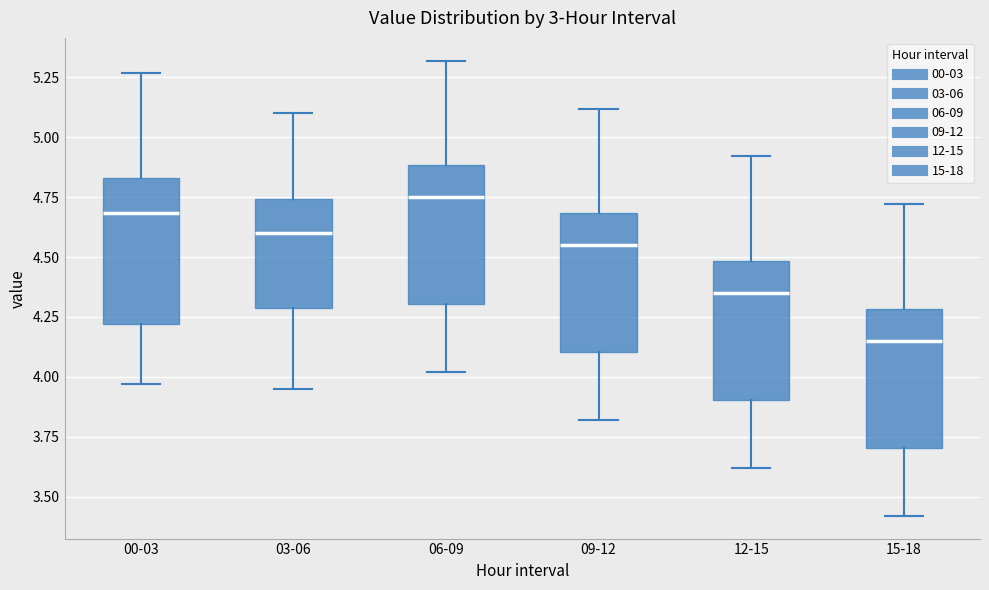

Reading left to right, transcribe this box plot: for each box, give where its median line is, the range the box spans, and where its two whiskers end, as read against the y-axis. The values are not printed on the chart, so give them approximately, as read against the axis.

00-03: median 4.70, box 4.20 to 4.85, whiskers 3.95 to 5.25
03-06: median 4.60, box 4.30 to 4.75, whiskers 3.95 to 5.10
06-09: median 4.75, box 4.30 to 4.90, whiskers 4.00 to 5.30
09-12: median 4.55, box 4.10 to 4.70, whiskers 3.80 to 5.10
12-15: median 4.35, box 3.90 to 4.50, whiskers 3.60 to 4.90
15-18: median 4.15, box 3.70 to 4.30, whiskers 3.40 to 4.70